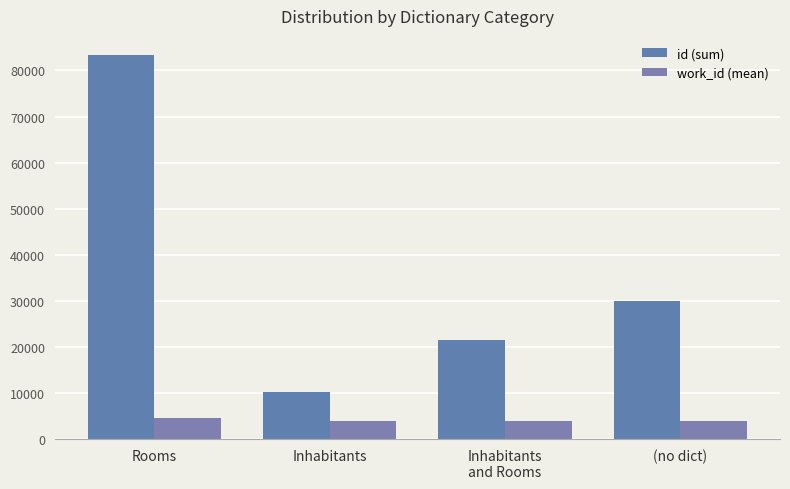

What is the label of the 1st bar from the right?

(no dict)